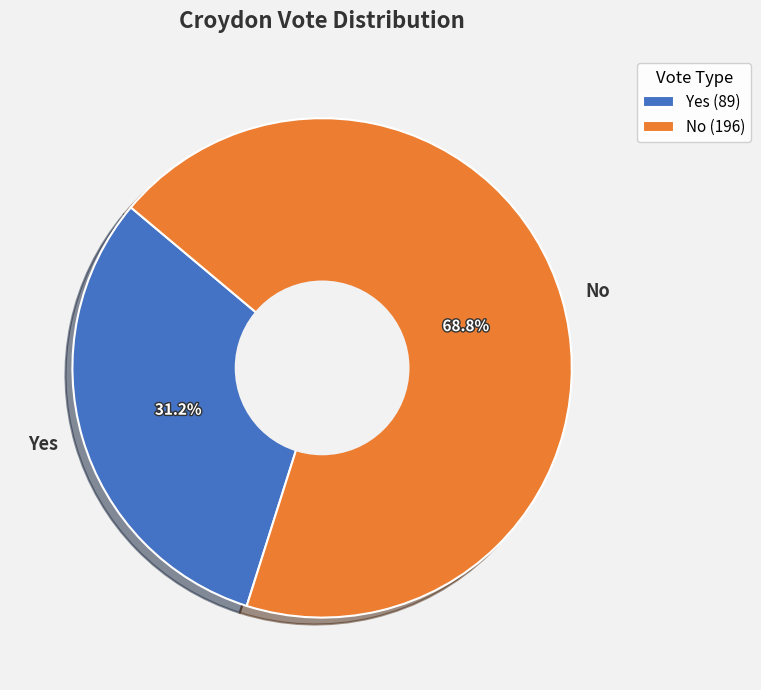

Do No and Yes together represent more than half of the pie?

Yes